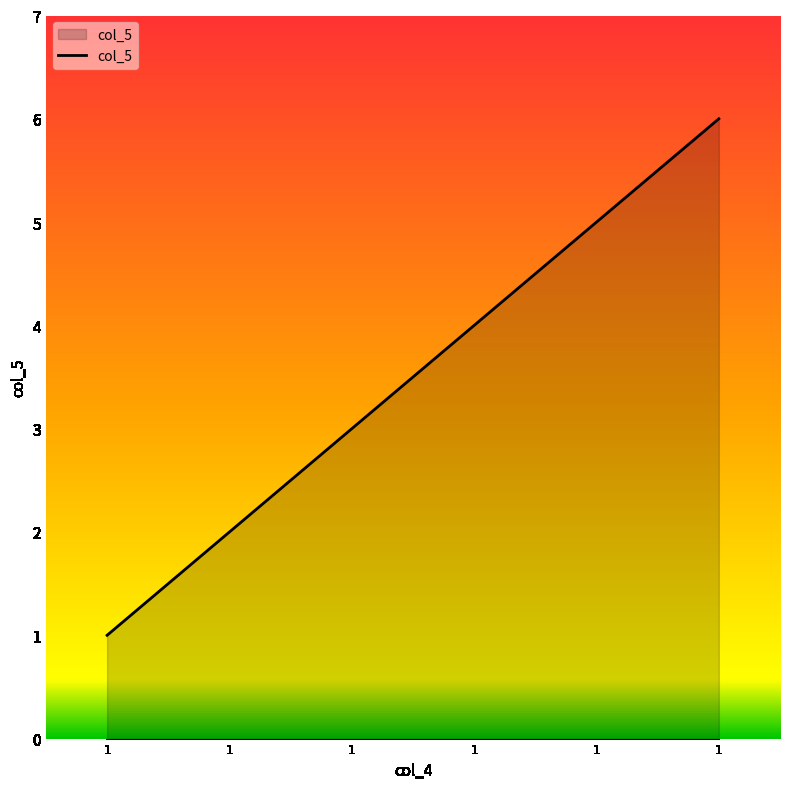

Count the number of data series in this chart.

1